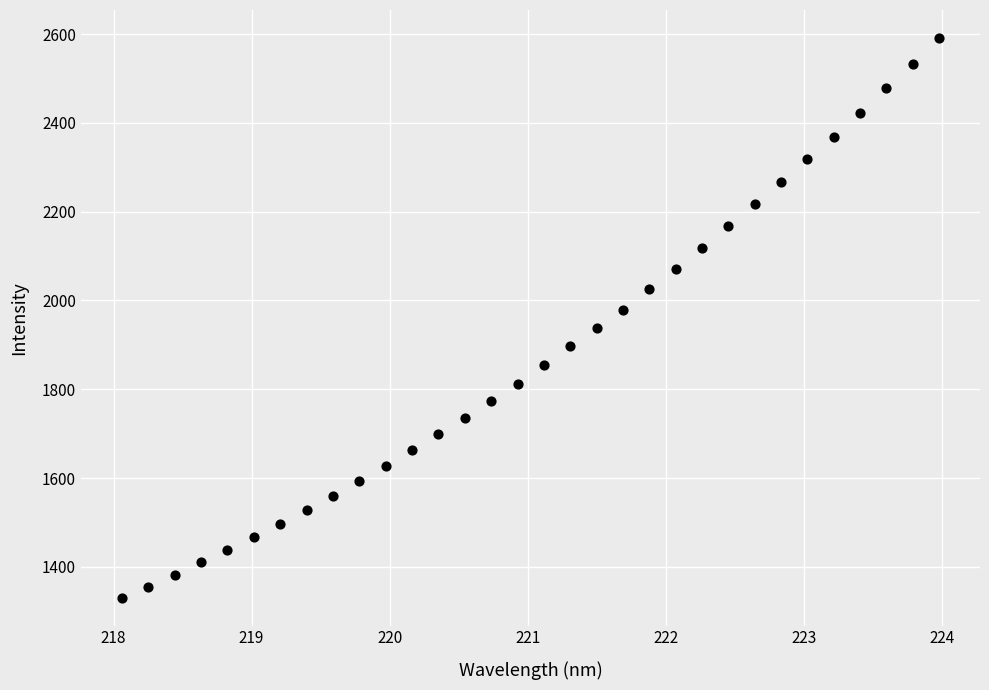

What is the range of Y values (max minus min)?

1260.2